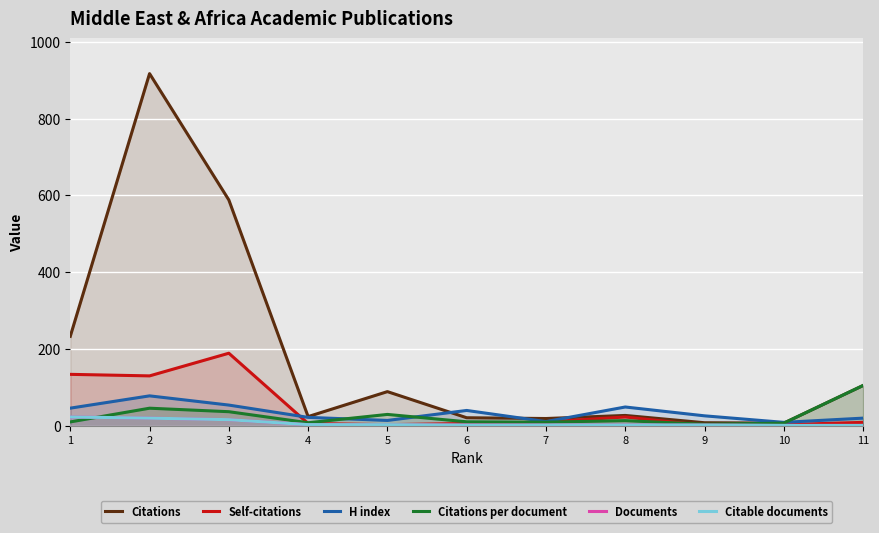

At which label does H index first exceed 26?

8